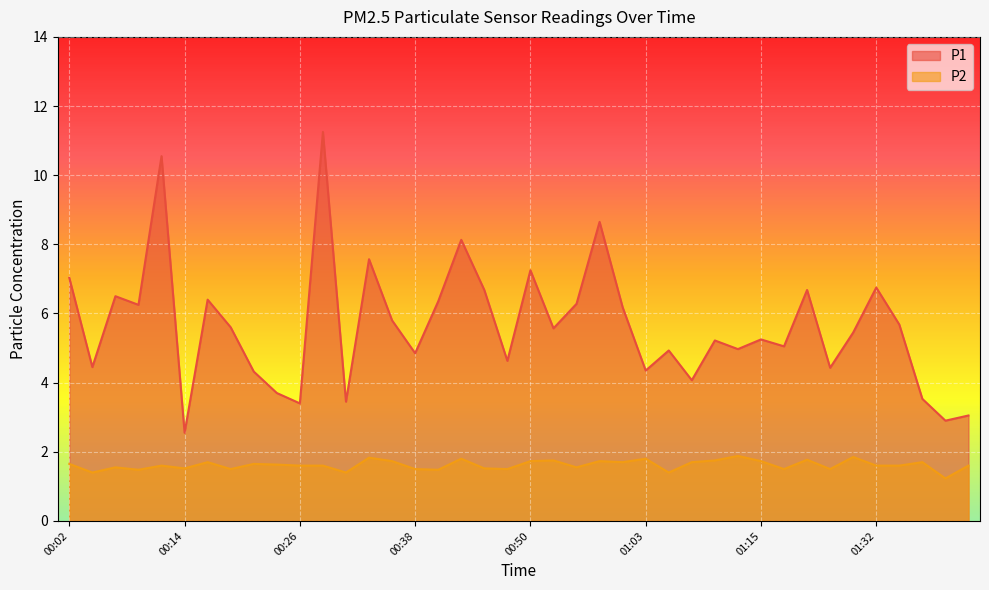

At which category does P1 reach its first local valley?

00:04